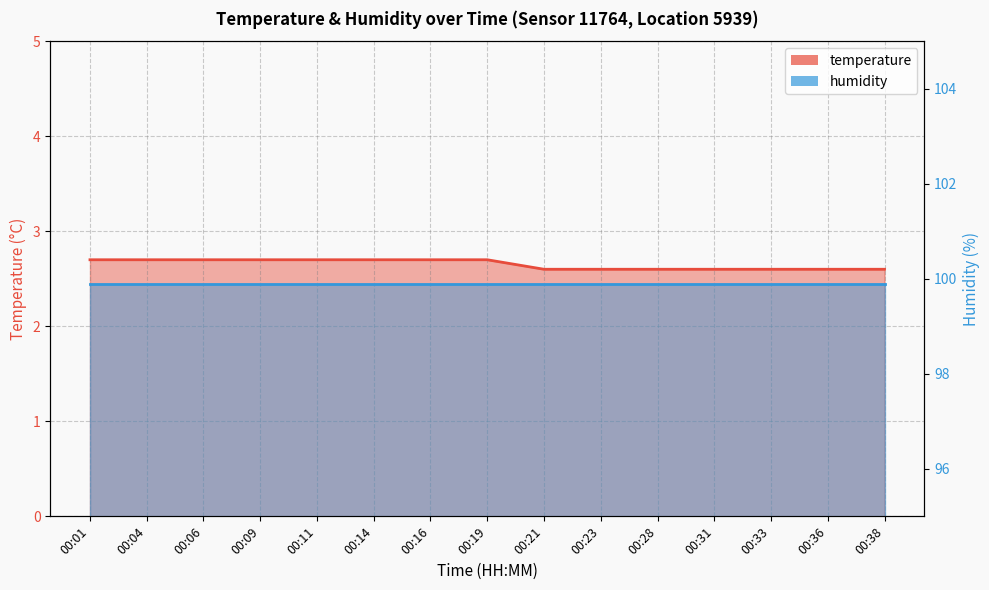

The value at 00:19 is 1.7. True or false?

False